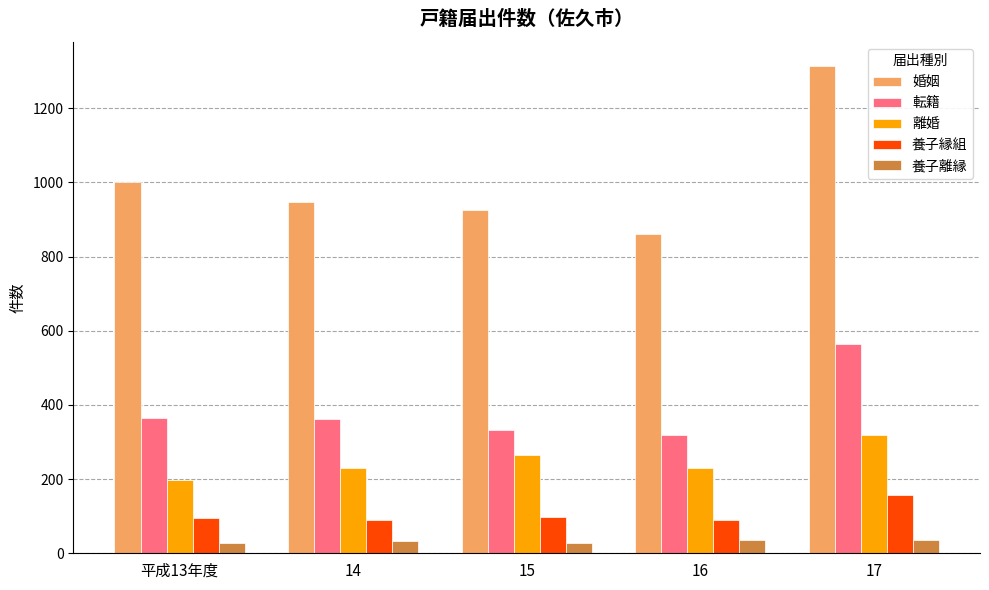

Rank the series by their maximum value, from lowest to highest.

養子離縁, 養子縁組, 離婚, 転籍, 婚姻